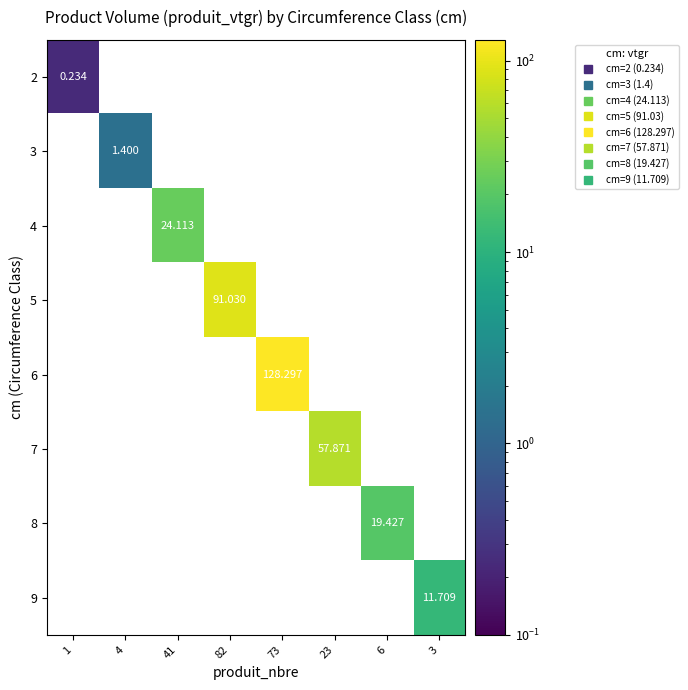

What value does the 6 series have at 73?

128.3